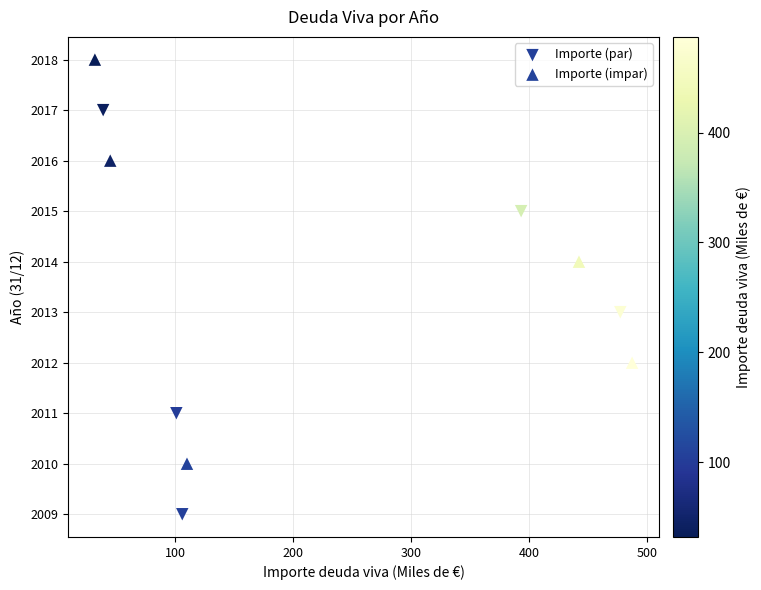

Which series contains the lowest Y value?

Importe (par)